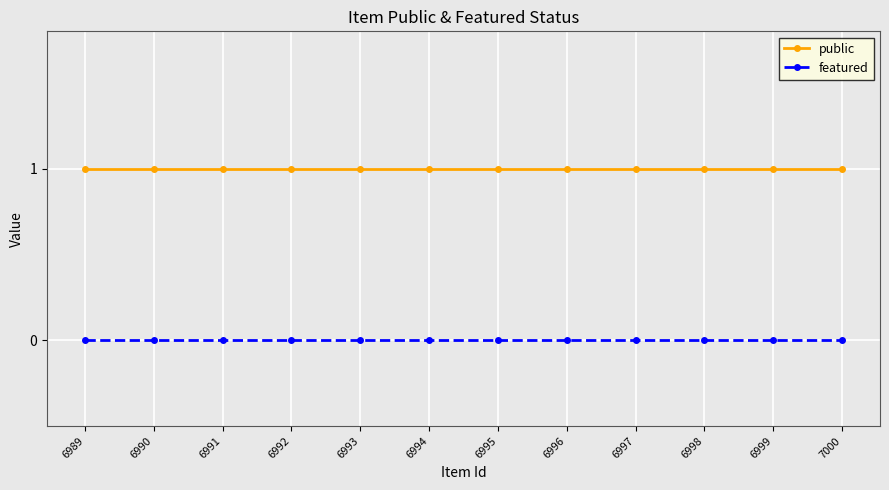

How many lines are shown in the chart?

2